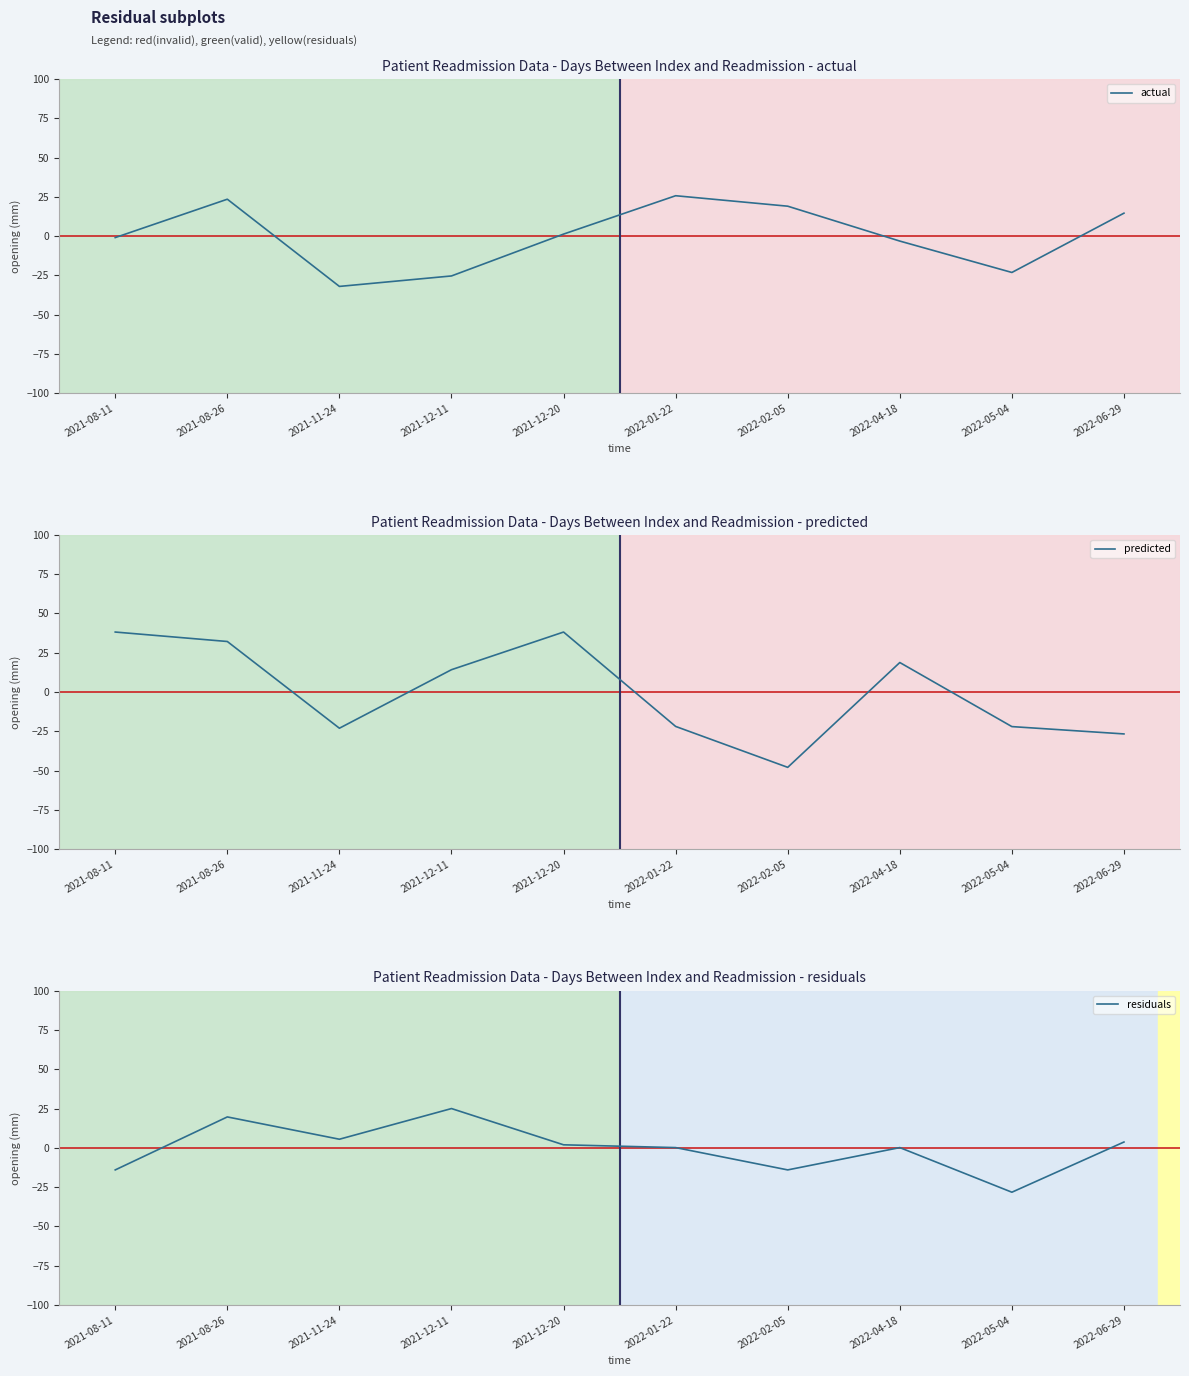

How many positive values does the predicted series have?

5